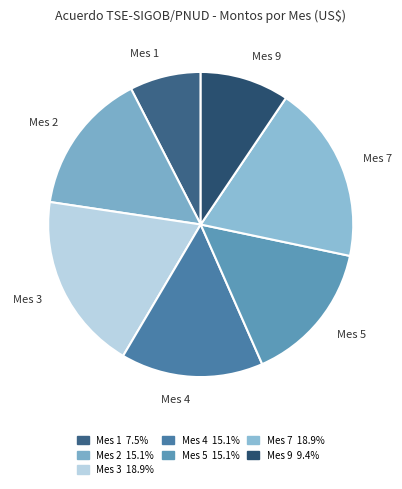

Is the sum of Mes 1 and Mes 5 greater than half?

No